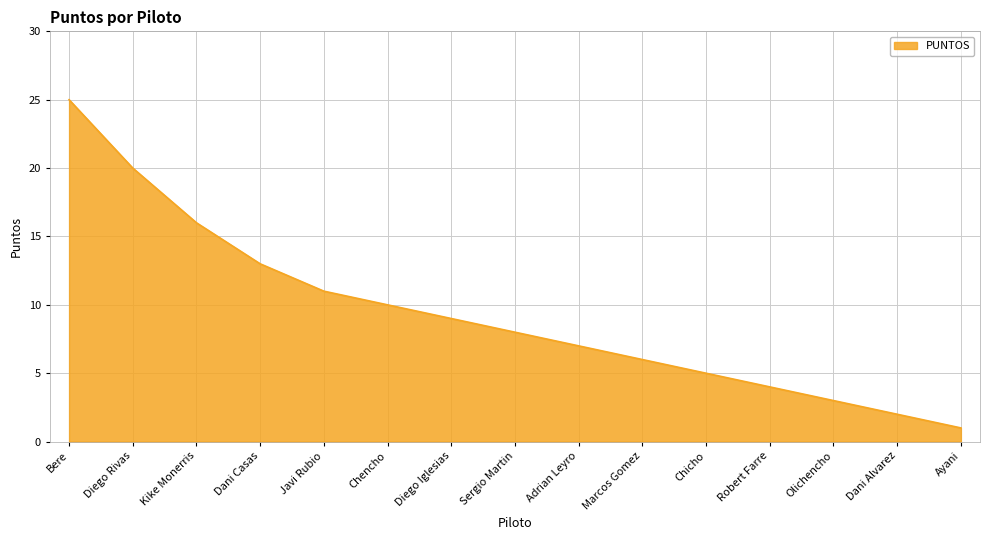

True or false: there are more than 0 points higher than both neighbors.

False